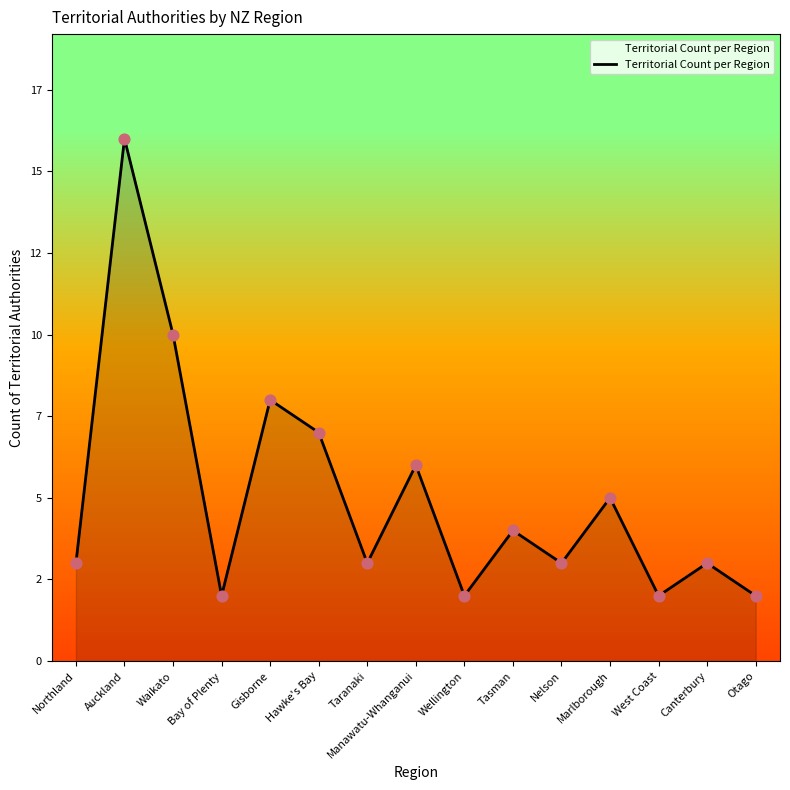

Is this an area chart (filled region under the line)?

Yes